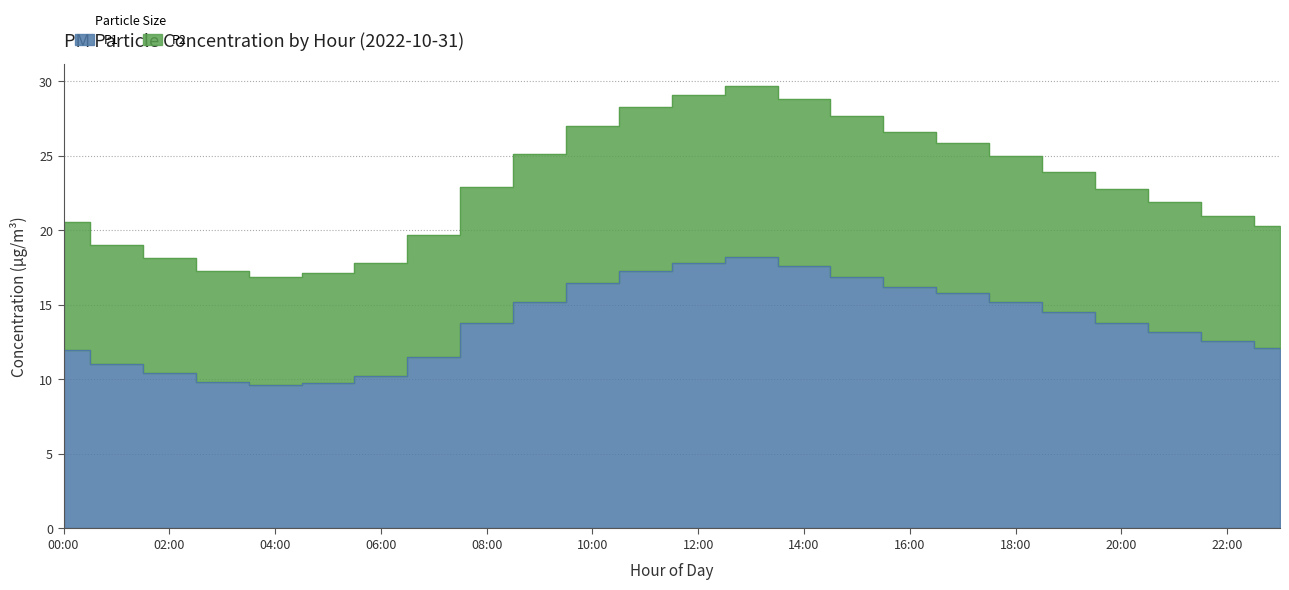

Where does the P1 series first go above 13?

08:00